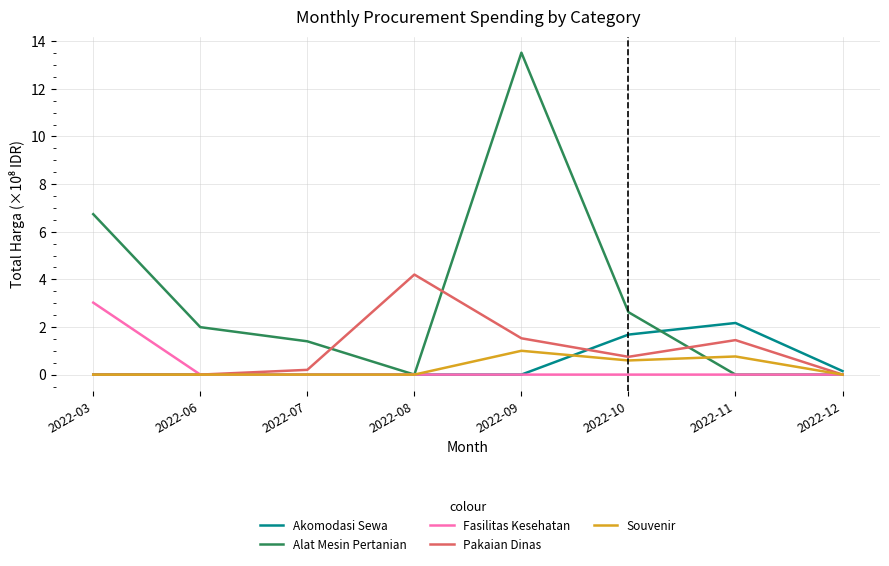

List the series in order of their peak value, highest first.

Alat Mesin Pertanian, Pakaian Dinas, Fasilitas Kesehatan, Akomodasi Sewa, Souvenir